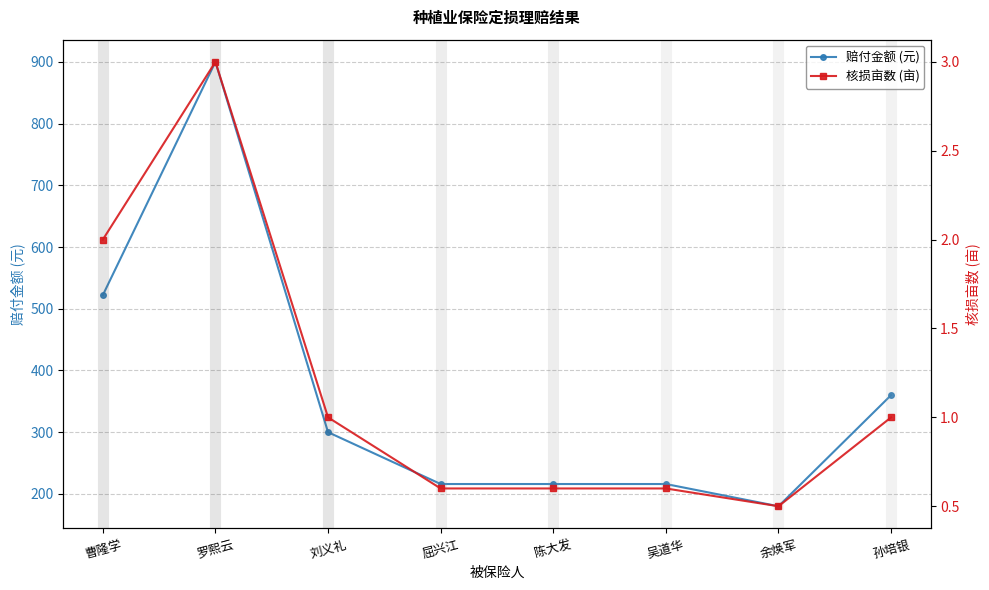

At which category does the chart reach its peak across all series?

罗熙云